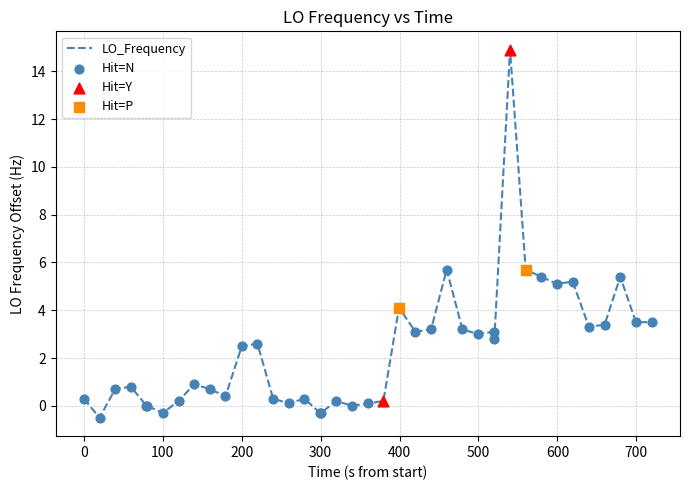

What is the smallest value displayed?

-0.5